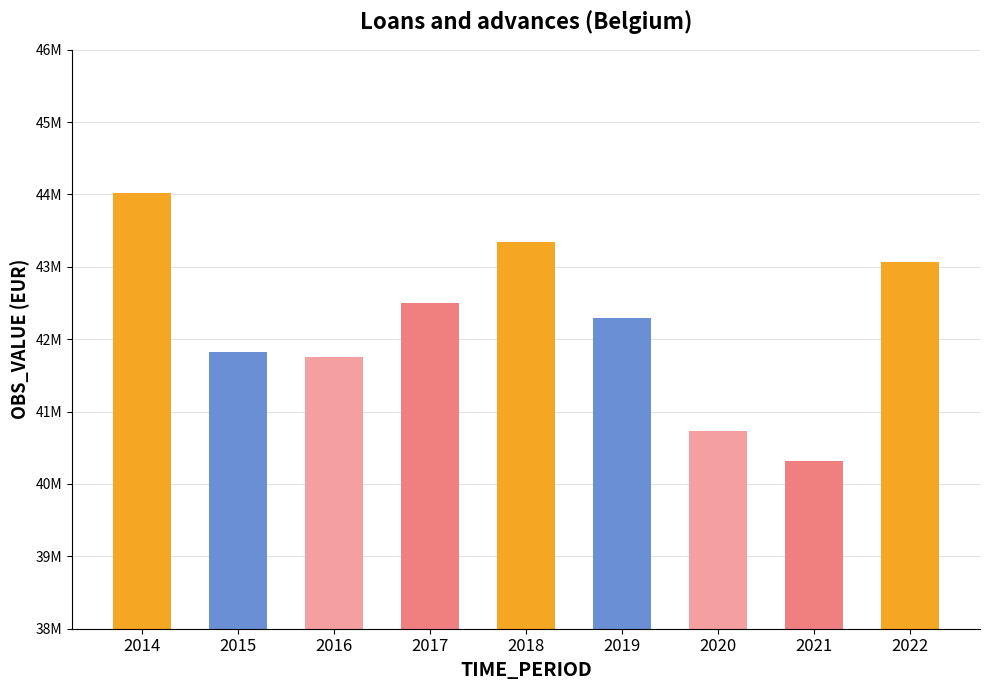

Is it true that the value at 2017 is 74243182?

False